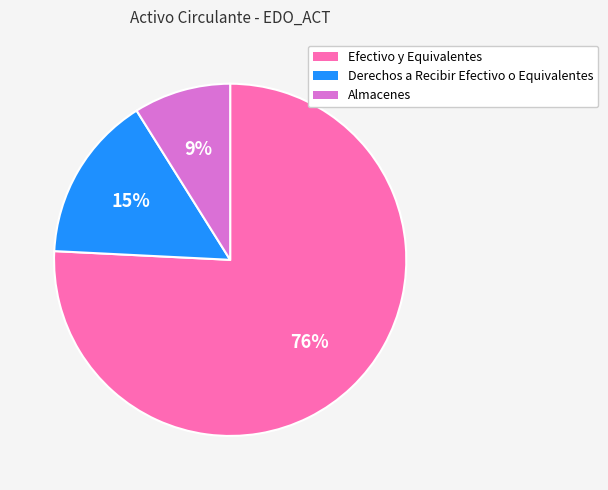

Does any single category account for the majority?

Yes